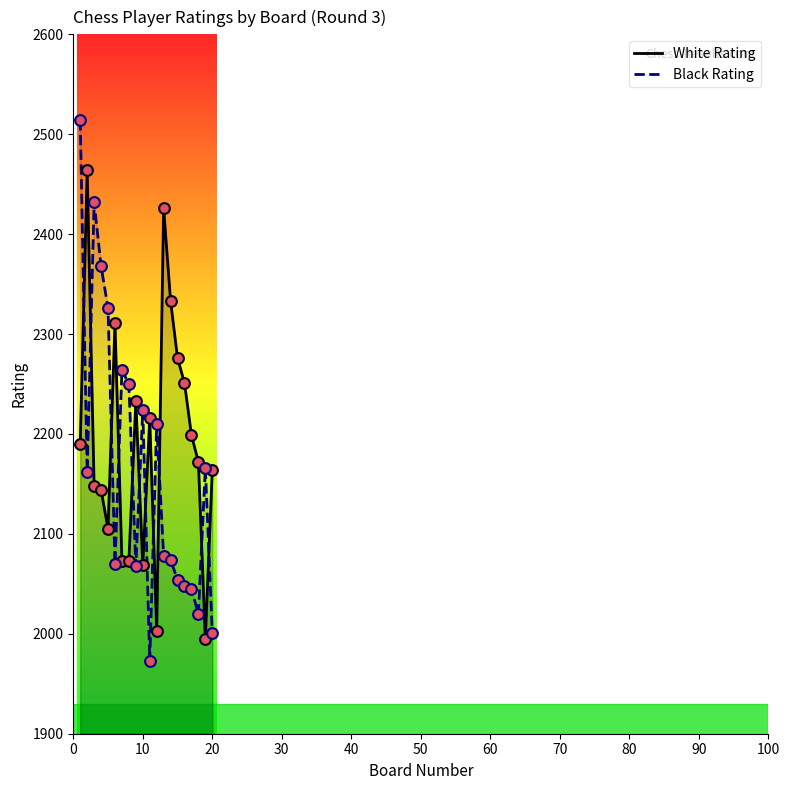

Which series has the largest total across all categories?

White Rating